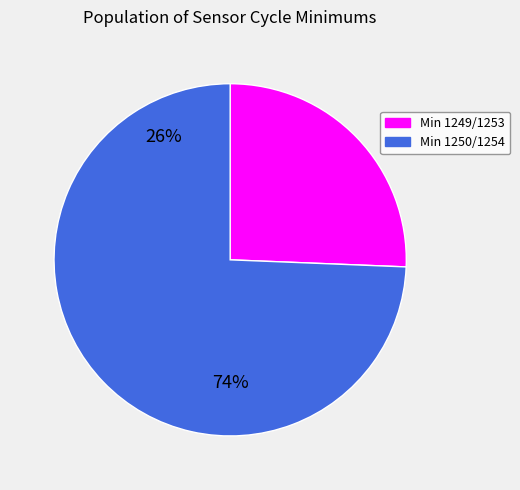

Is there any slice that represents more than half of the pie?

Yes